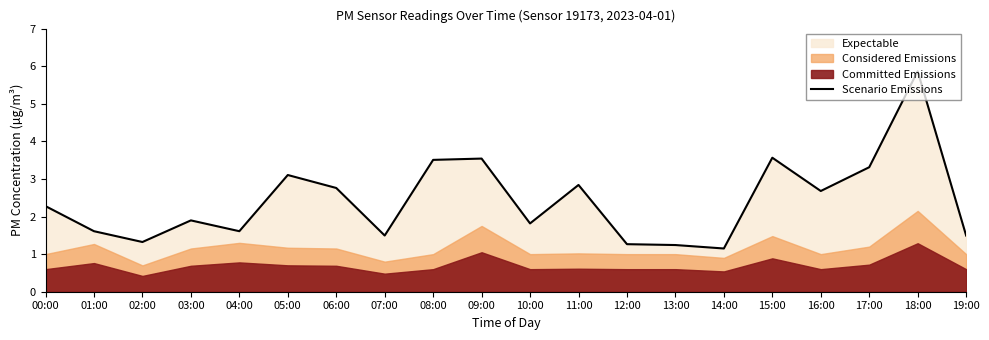

Is it true that Scenario Emissions equals 3.3 at 17:00?

True